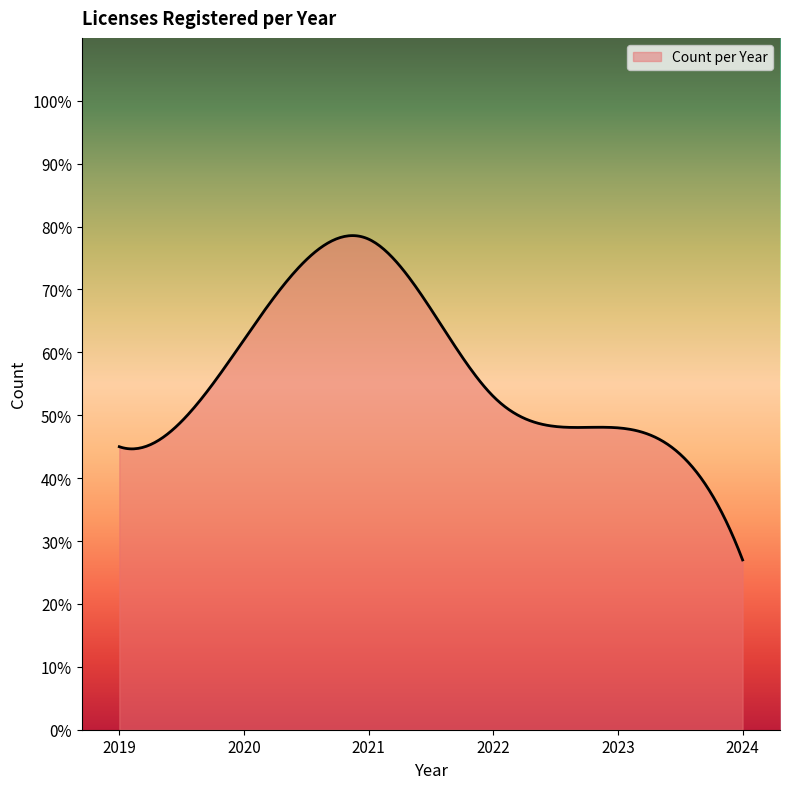

What is the greatest value displayed?

78.6